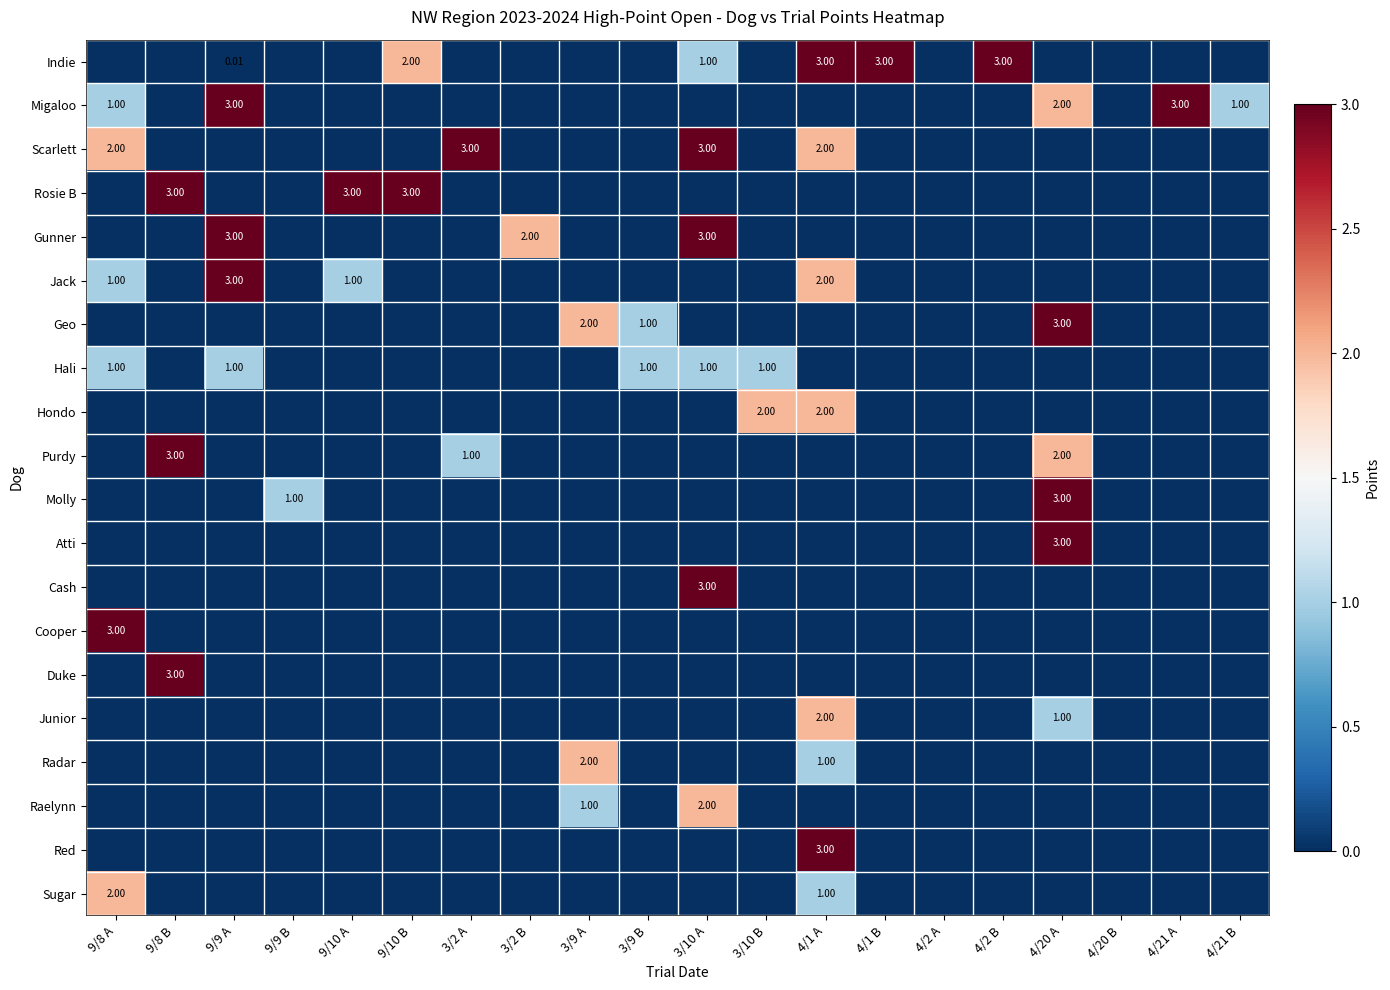

At which label is Hali closest to 0?

9/8 B